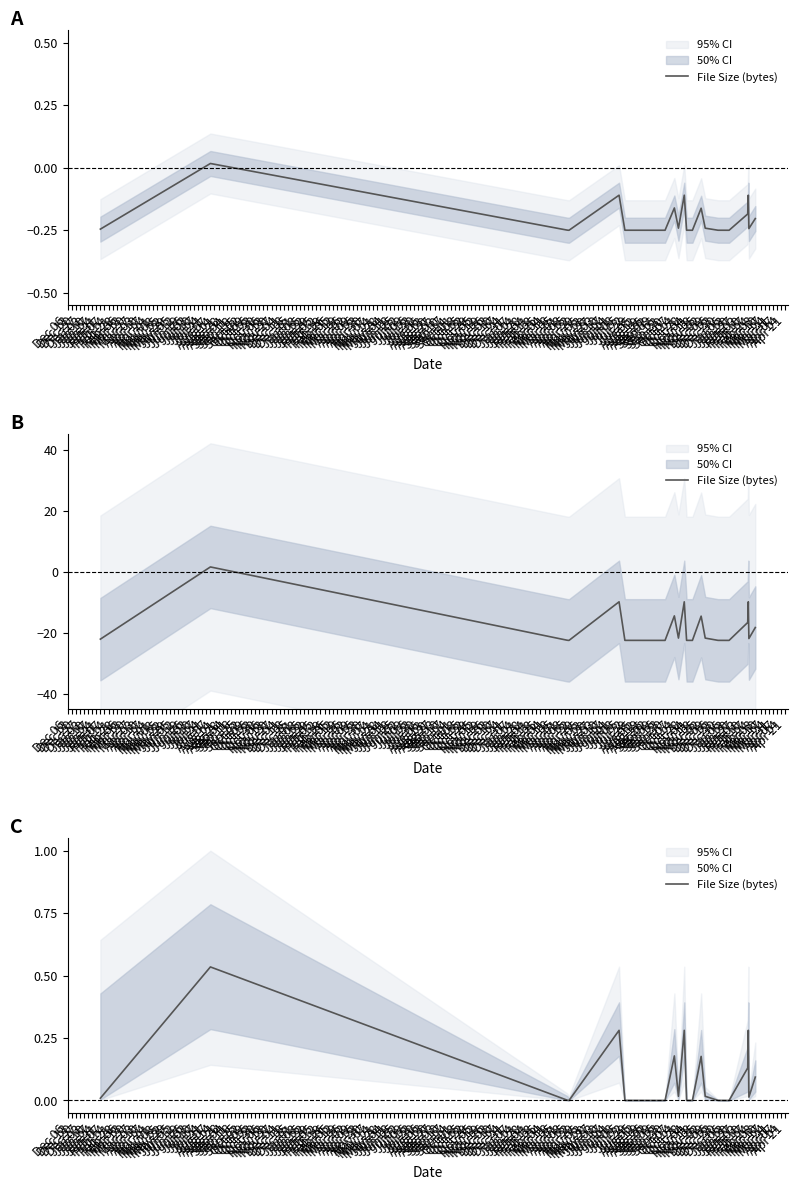

What is the change in value from Aug 07 to Apr 15?

-0.5